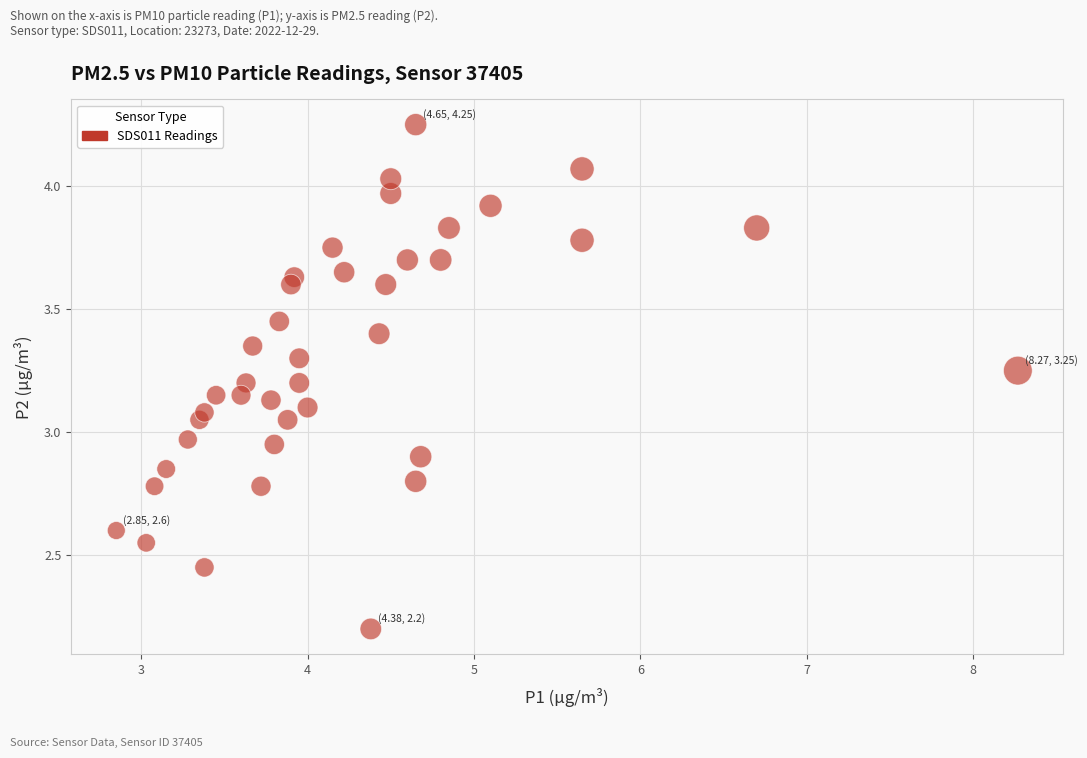

What is the range of X values (max minus min)?

5.4